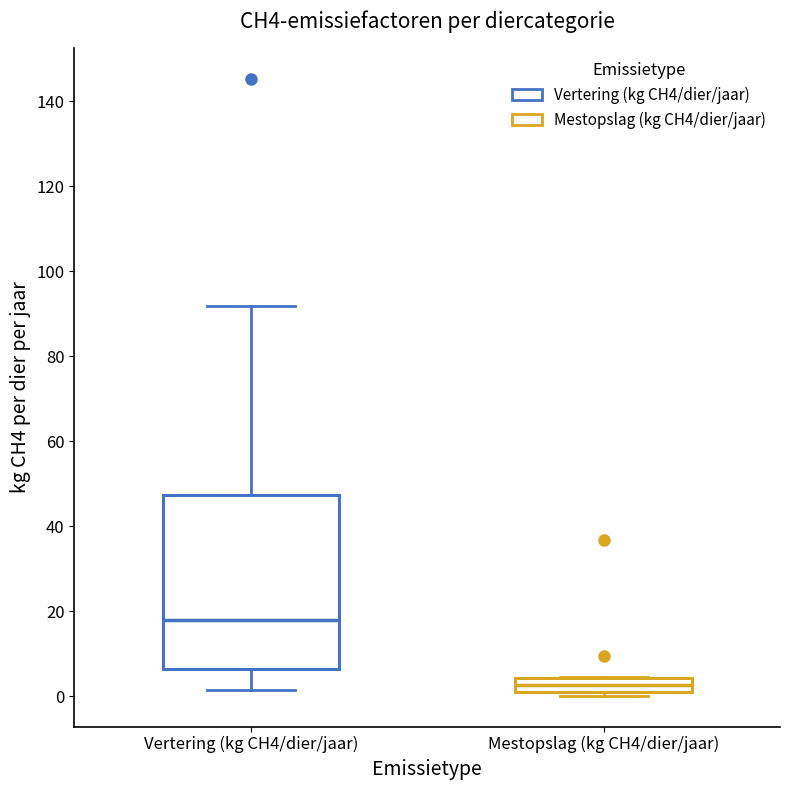

Where does the median line of the box for Vertering (kg CH4/dier/jaar) sit on the y-axis? The values are not printed on the chart, so give them approximately, as read against the axis.

18